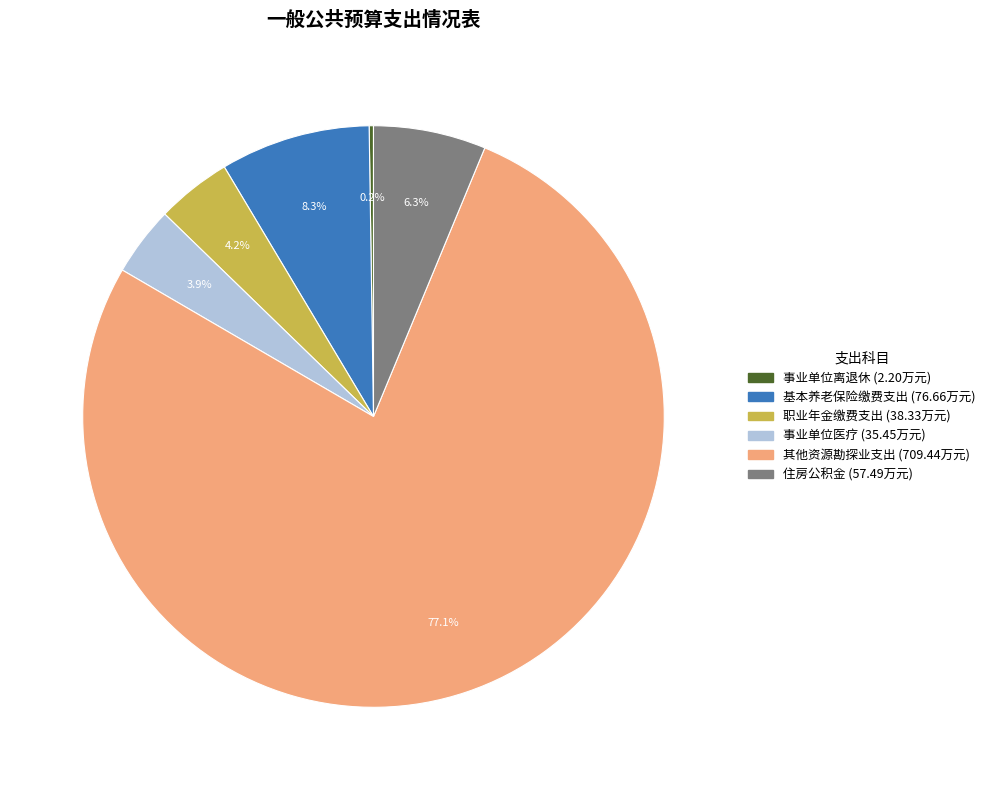

Is there a majority slice in this chart?

Yes